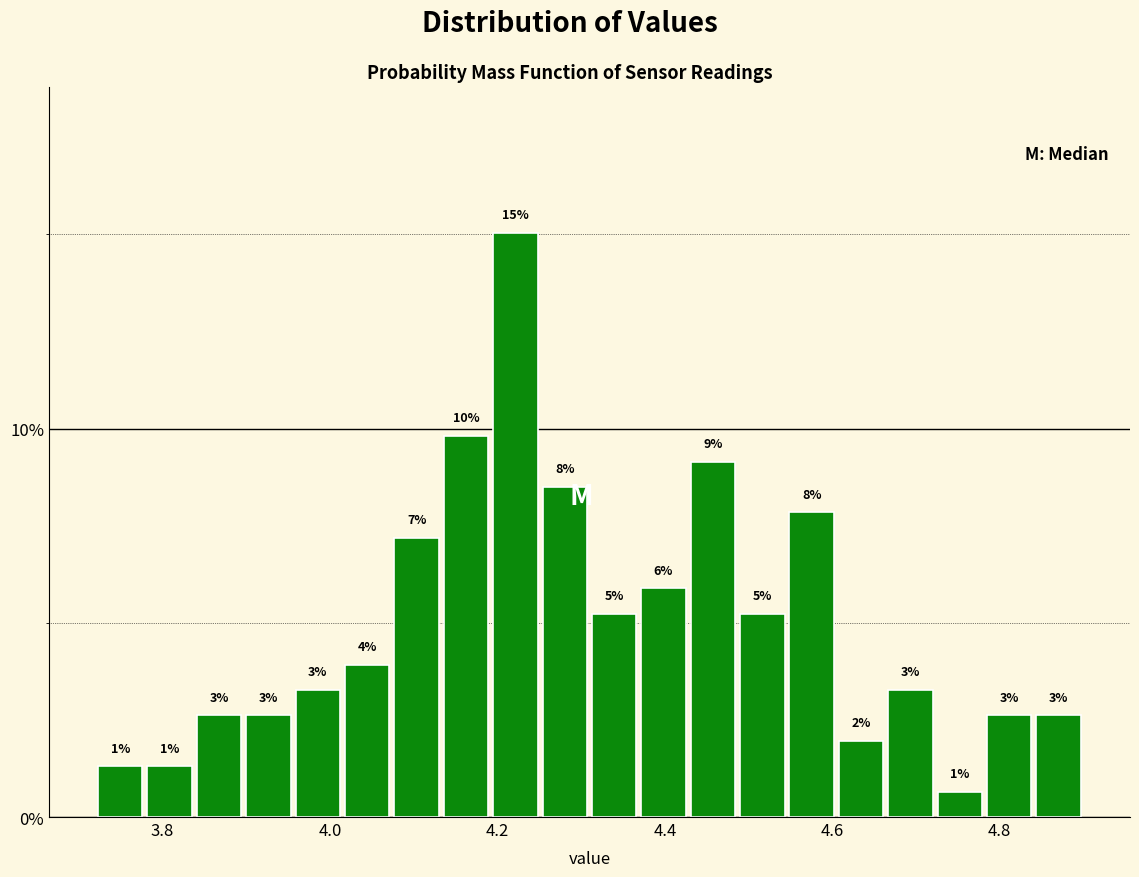

Around what value on the x-axis is the tallest bar? Give the approximate position of its centre, as read against the axis.

4.22